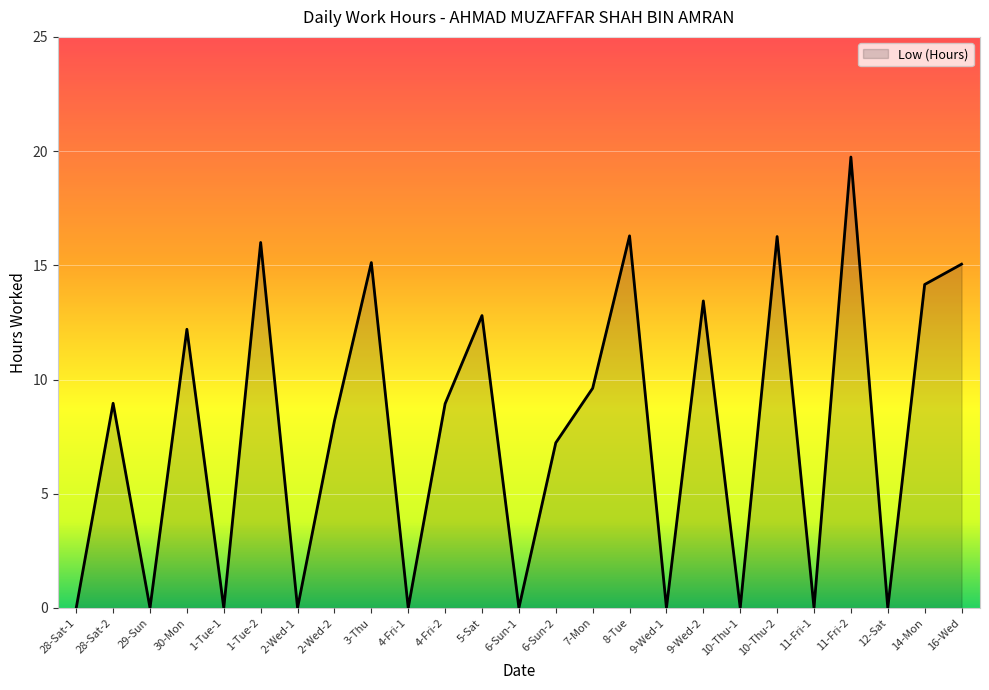

What position from the right is 2-Wed-1?

19